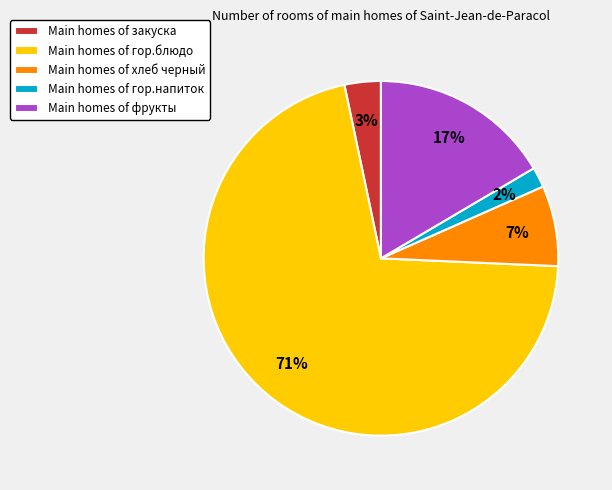

To the nearest percent, what is the difference between the largest and smallest slice percentages?

69%